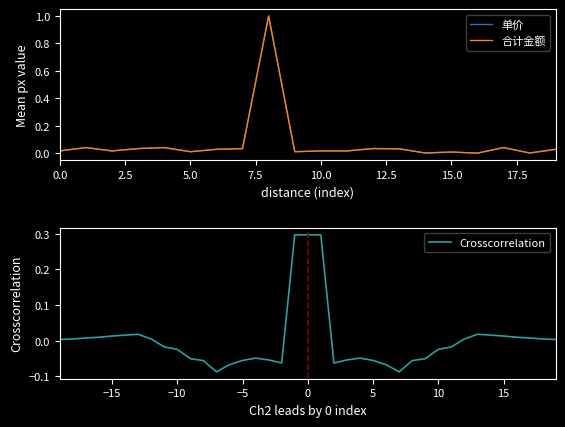

The 单价 series shows 0.1 at 2006-11-01. True or false?

False